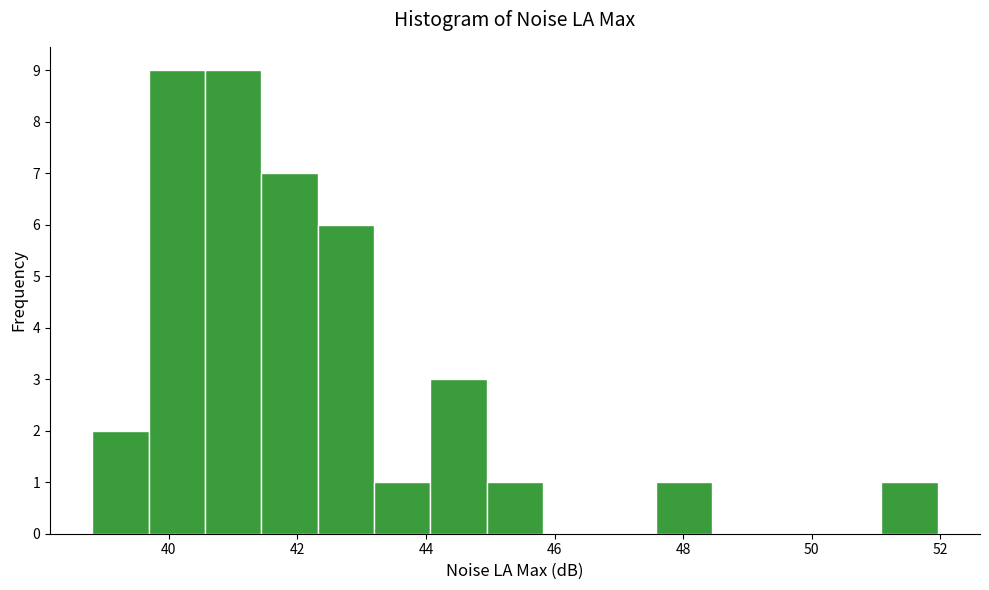

What is the height of the bar covering 42.4 to 43.2 on the x-axis? Neither the bar edges nor the heights are printed on the chart, so give them approximately, as read against the axes.

6